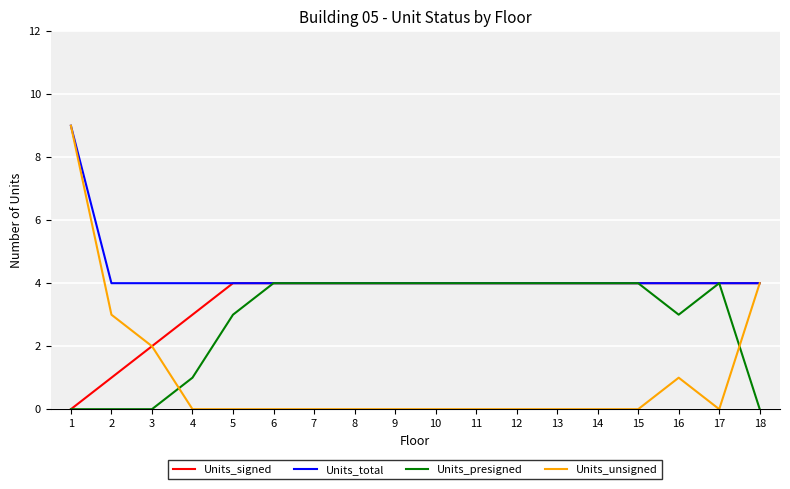

The Units_presigned series shows 0 at 1. True or false?

True